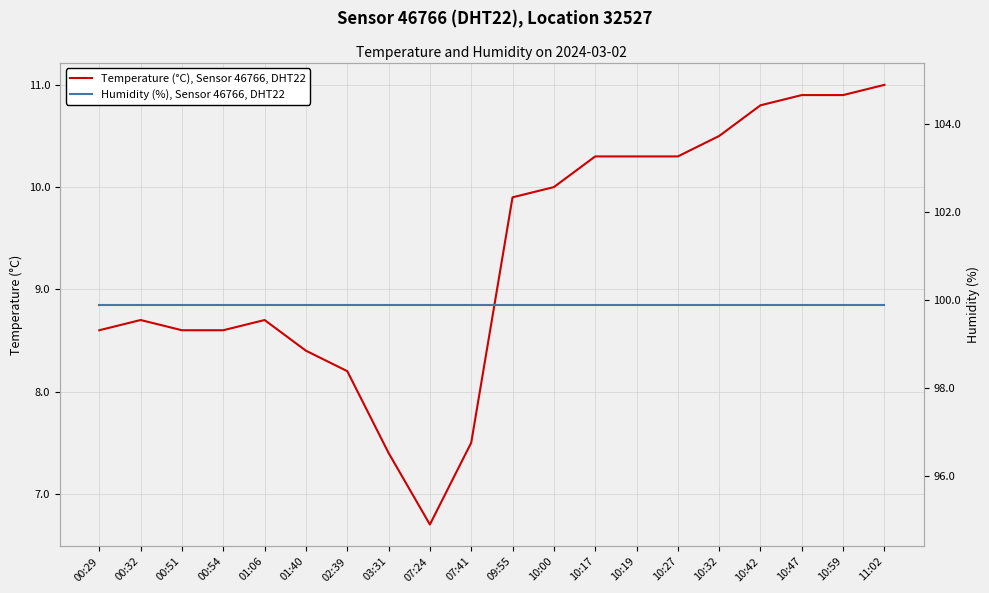

What is the label of the 2nd point from the left?

00:32